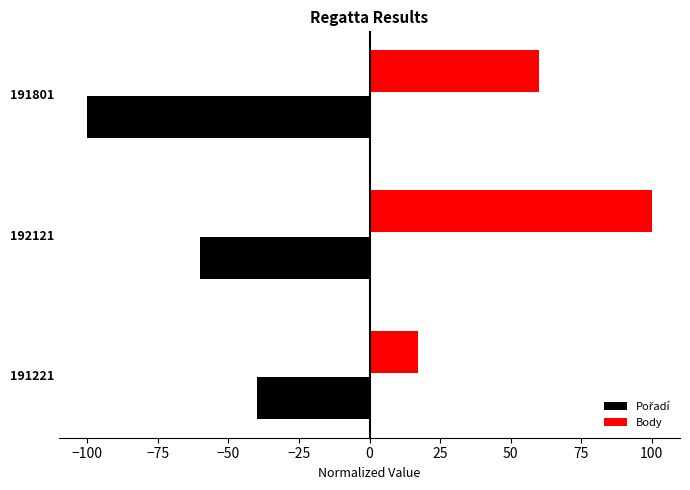

What is the minimum value shown in the chart?

-100.0